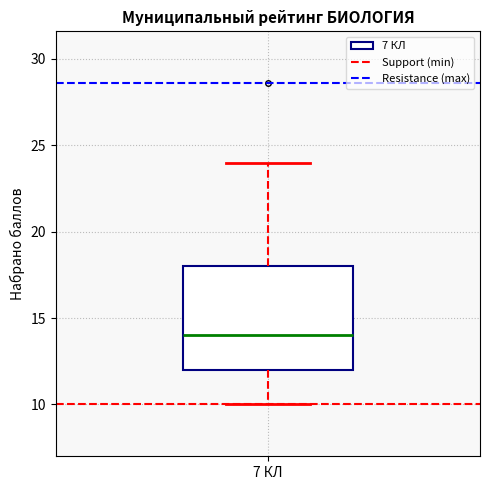

Read this box plot against the y-axis: the position of the median line, the range covered by the box, and the ends of both whiskers. The values are not printed on the chart, so give them approximately, as read against the axis.

median 14, box 12 to 18, whiskers 10 to 24